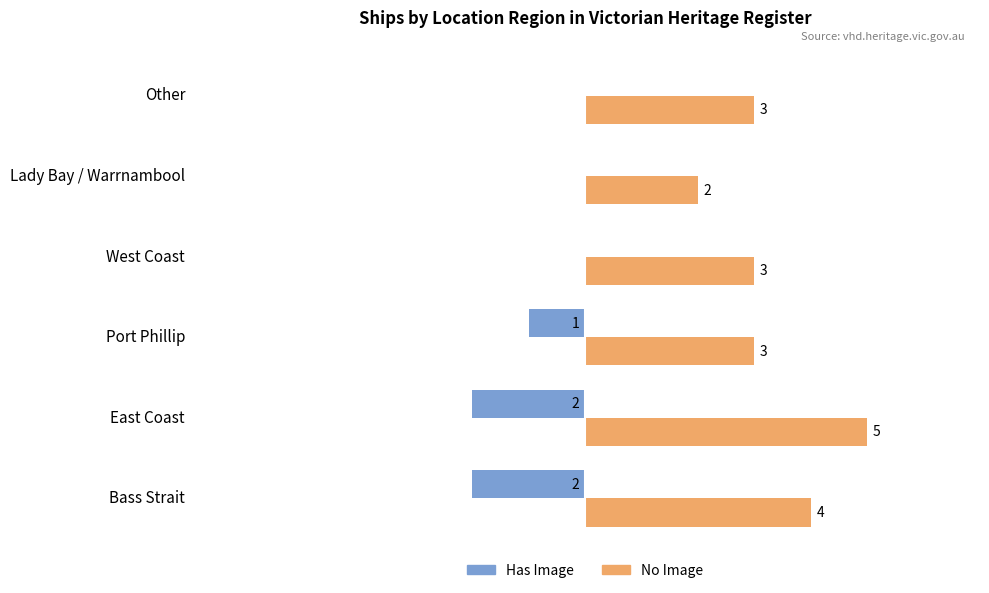

Which series has the largest range (max minus min)?

No Image